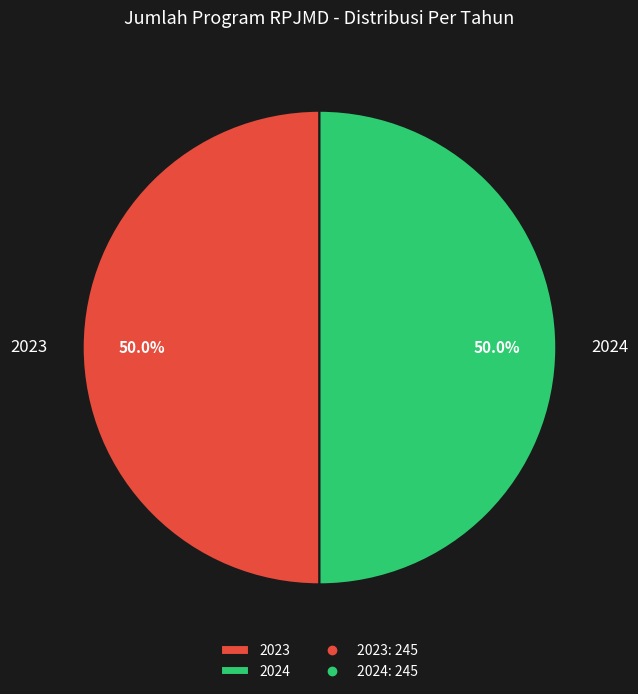

The 2024 slice represents 63% of the pie. True or false?

False